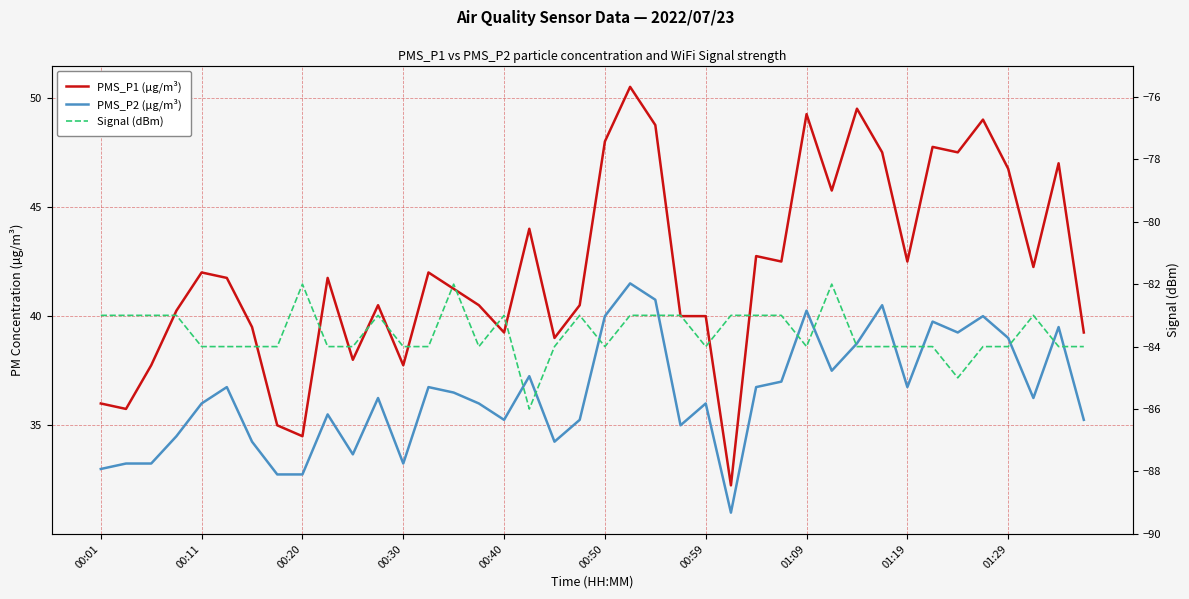

Is it true that PMS_P2 (µg/m³) equals 36.2 at 37?

True